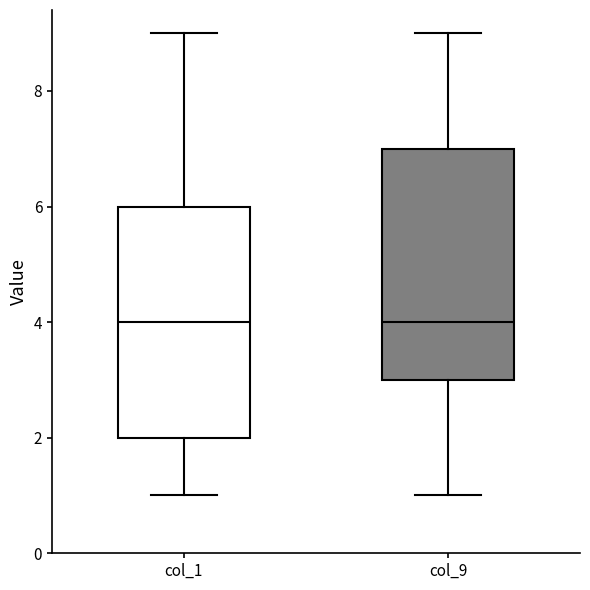

Where does the lower whisker of the box for col_9 end on the y-axis? The values are not printed on the chart, so give them approximately, as read against the axis.

1